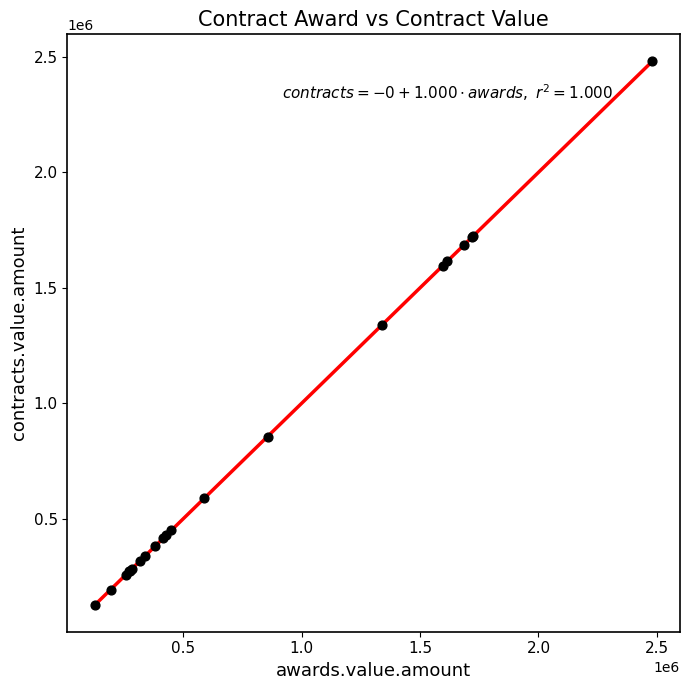

What Y value in the scatter plot is closest to 1304566?

1339310.2